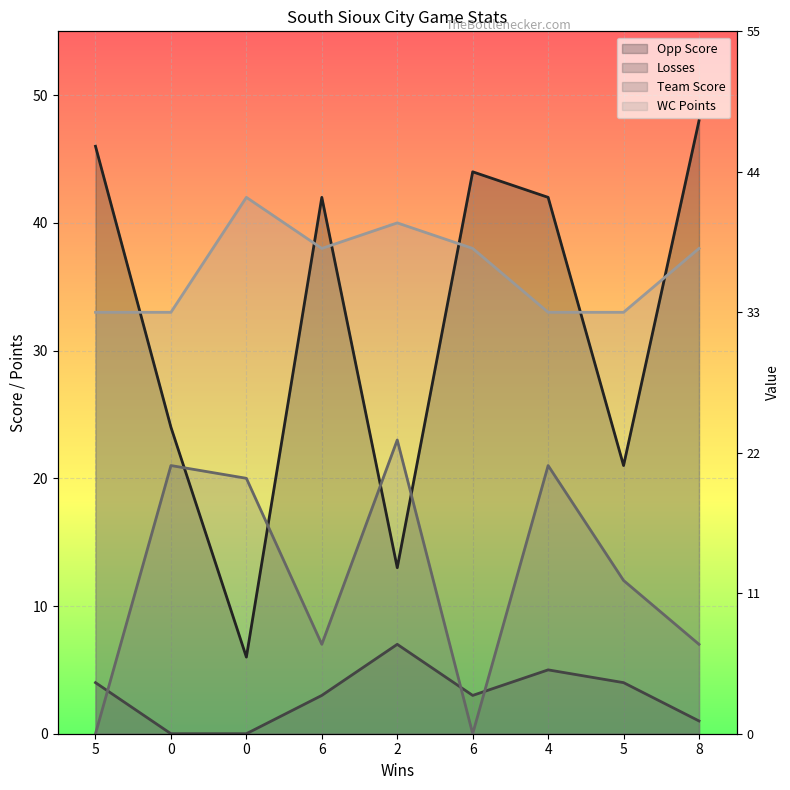

What is the highest value of the Losses series?

7